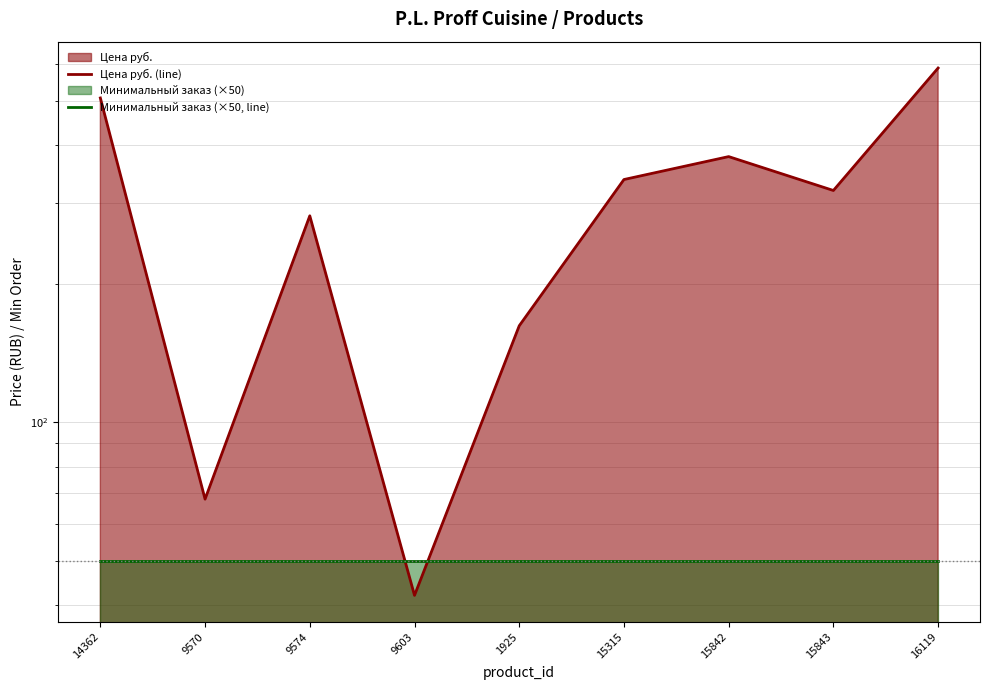

What is the greatest value displayed?

589